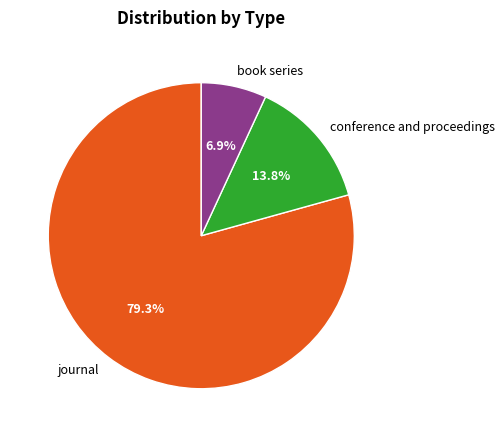

To the nearest percent, what percentage of the pie is journal?

79%